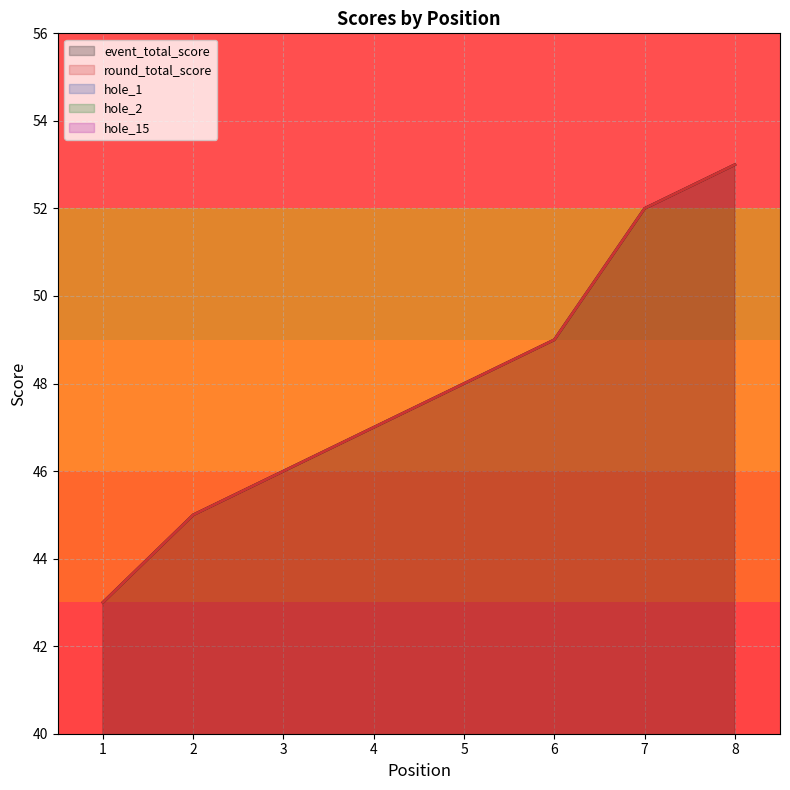

What is the total value across all series at 2?

96